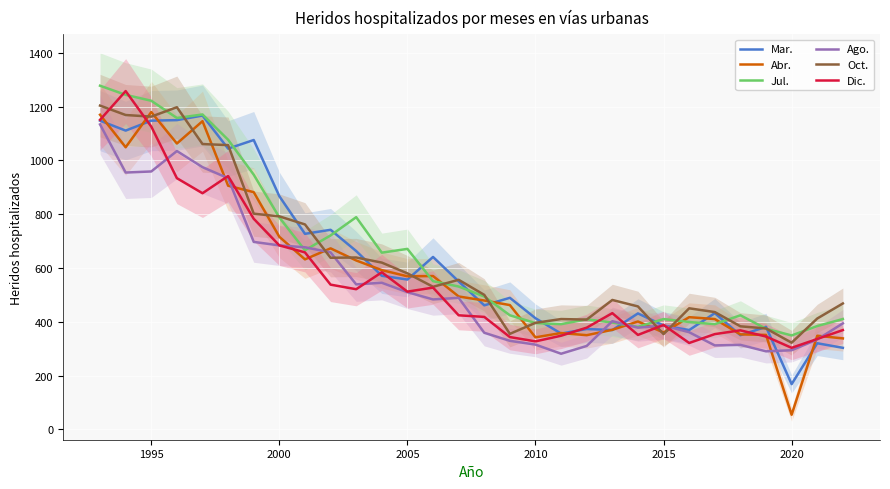

What is the lowest value of the Mar. series?

168